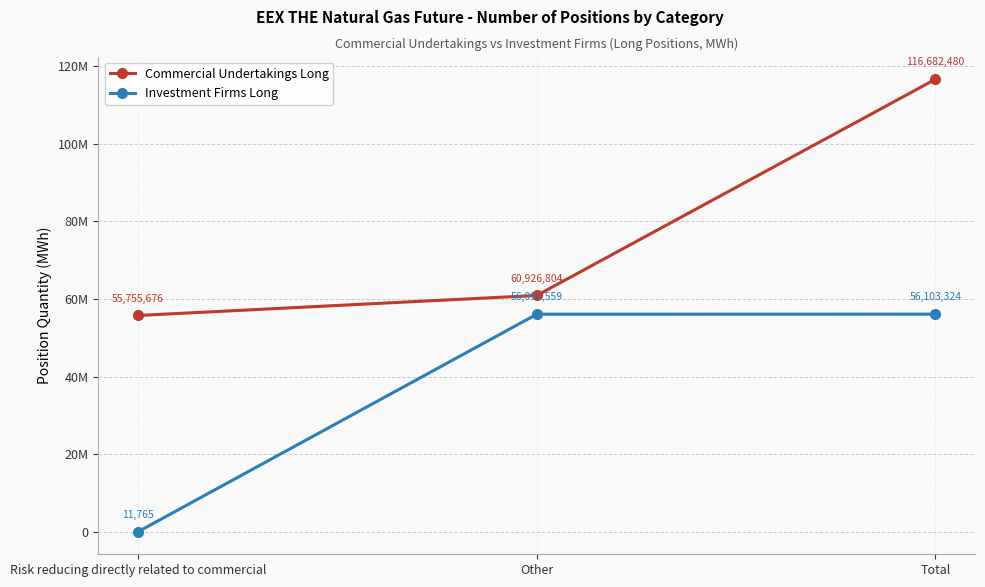

The Commercial Undertakings Long series shows 37213714 at Other. True or false?

False